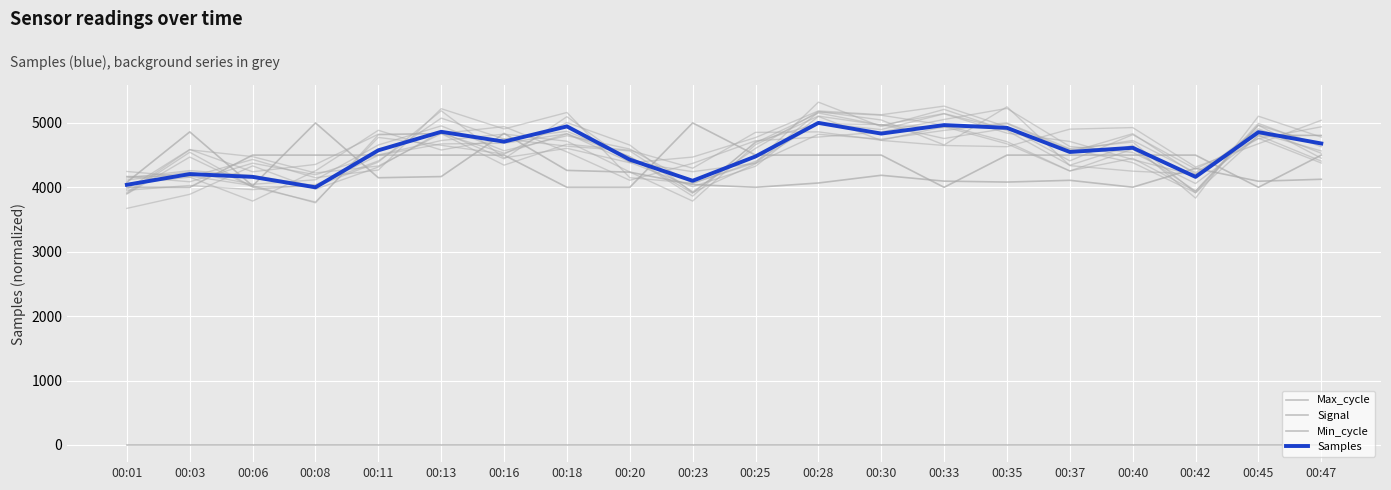

The Max_cycle series shows 4166.7 at 00:13. True or false?

True